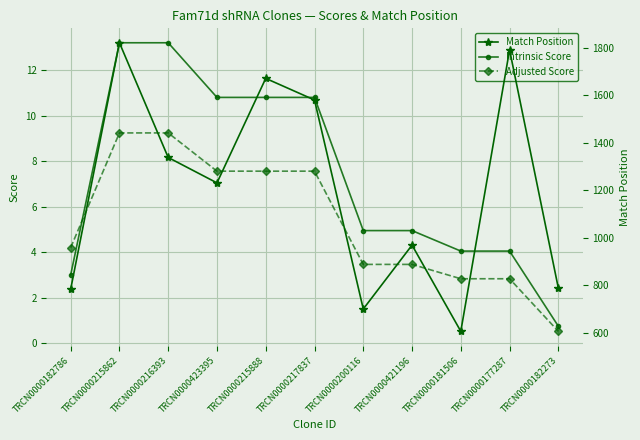

What is the highest value of the Adjusted Score series?

9.2